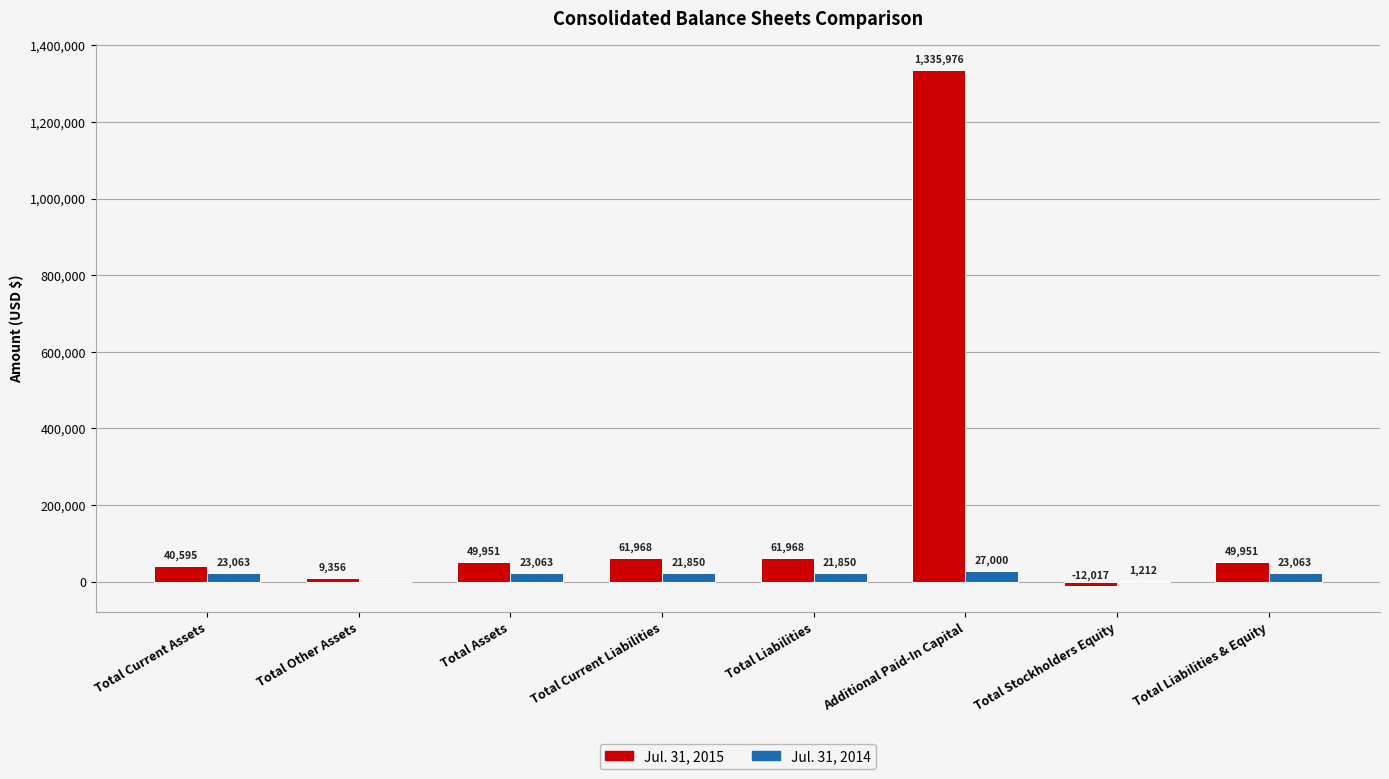

Between Additional Paid-In Capital and Total Stockholders Equity, which series saw the biggest shift?

Jul. 31, 2015